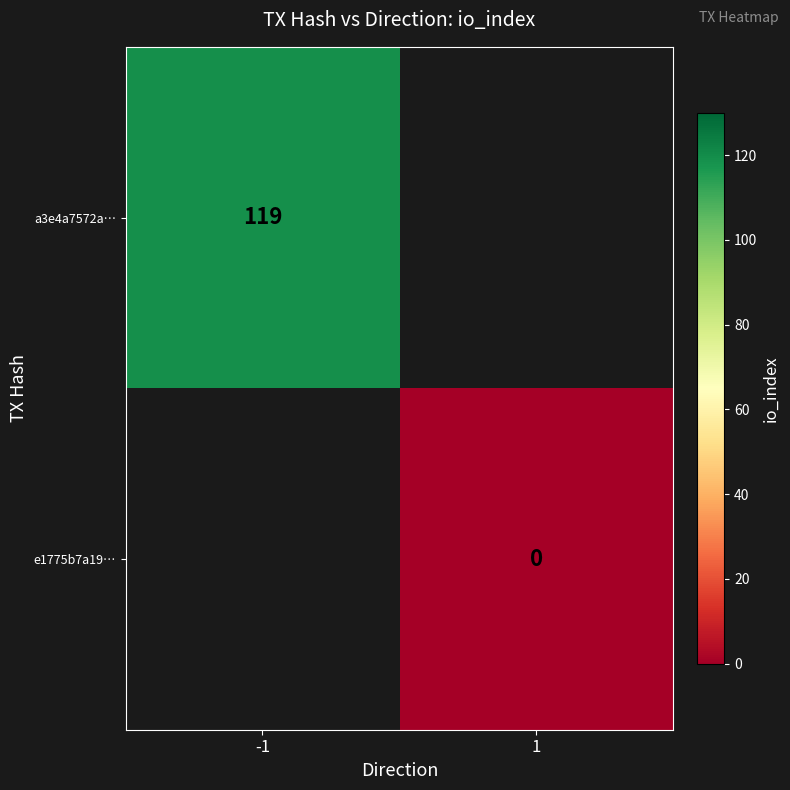

The value of a3e4a7572a… at -1 is 160. True or false?

False